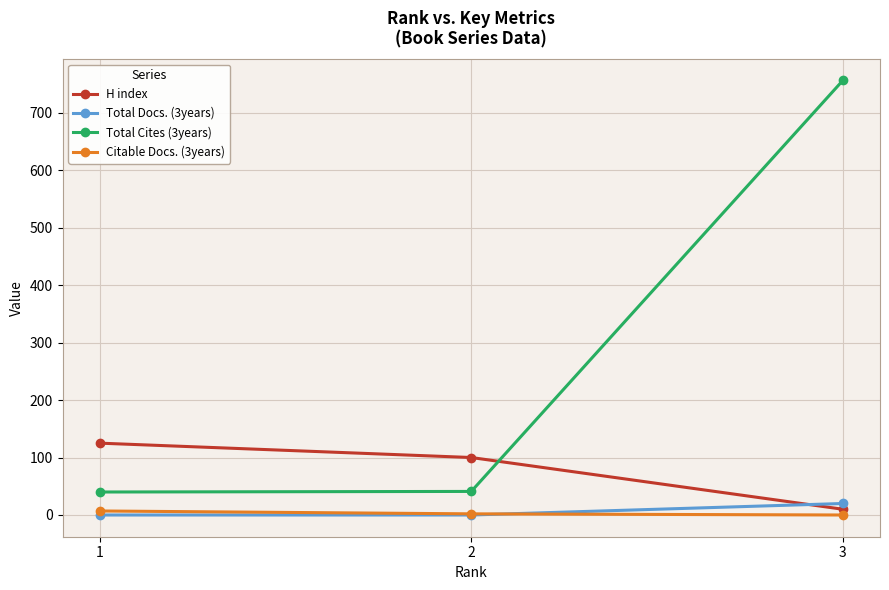

Which series has the largest range (max minus min)?

Total Cites (3years)